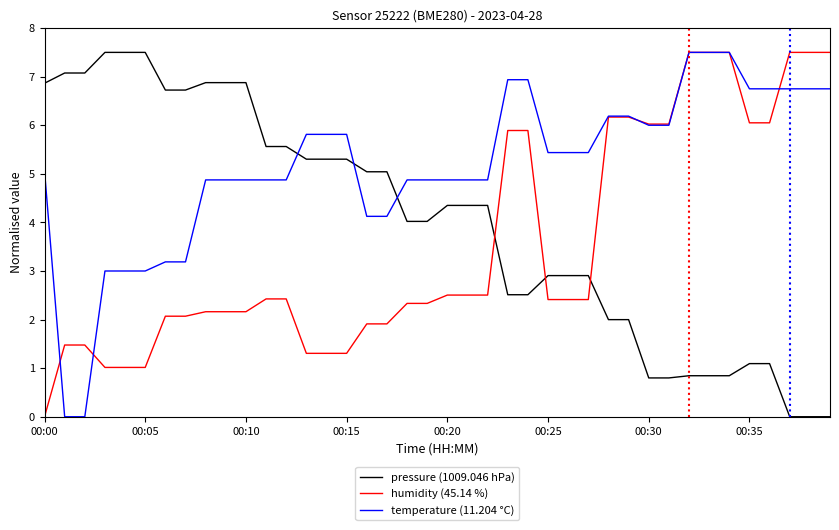

After their last crossing, which series has the higher values: pressure (1009.046 hPa) or temperature (11.204 °C)?

temperature (11.204 °C)